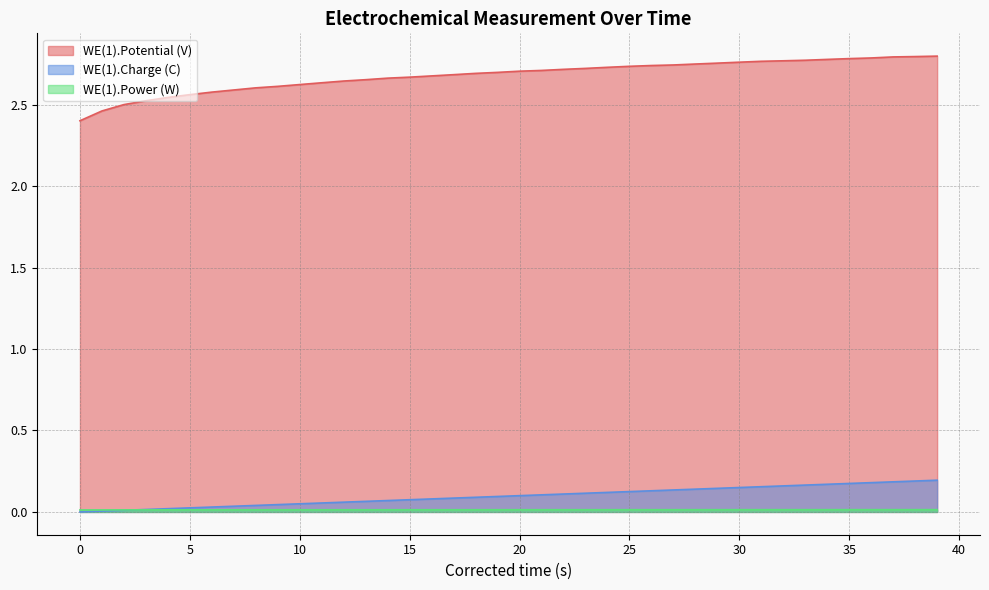

True or false: WE(1).Potential (V) and WE(1).Charge (C) cross at least once.

False